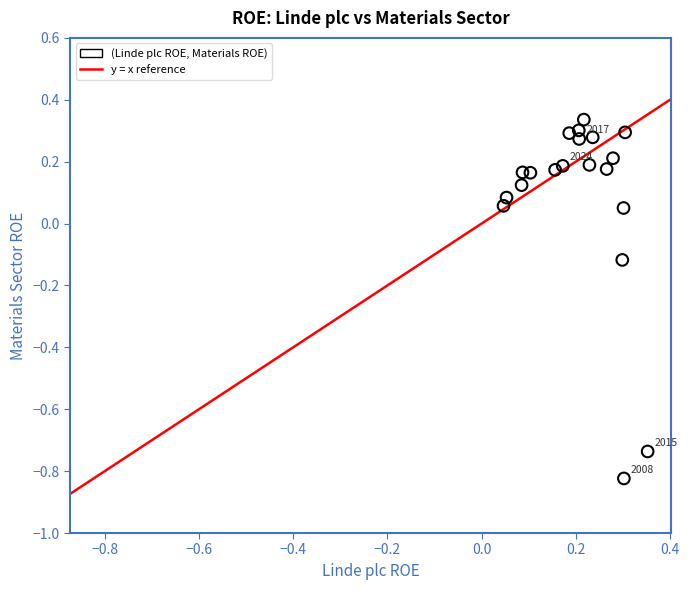

What is the range of Y values (max minus min)?

1.2